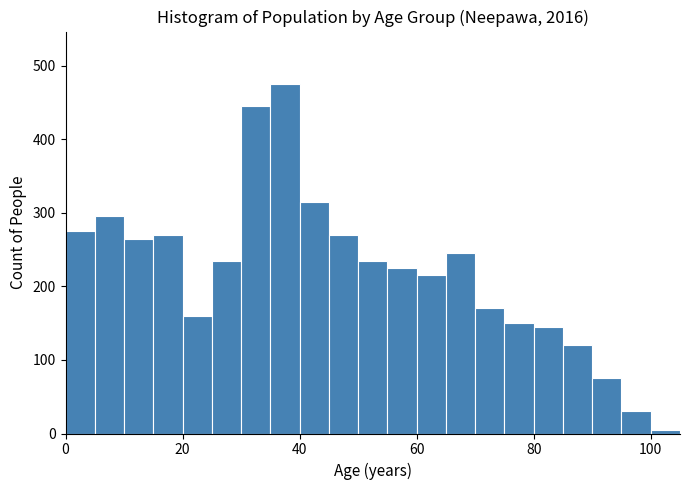

Around what value on the x-axis is the tallest bar? Give the approximate position of its centre, as read against the axis.

38